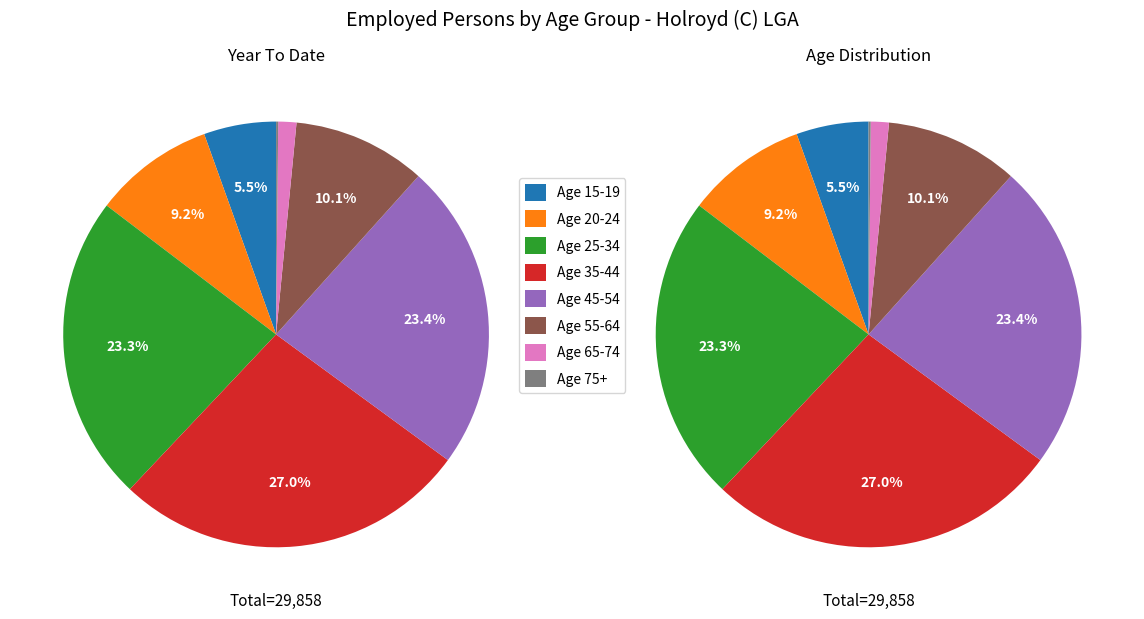

To the nearest percent, what percentage of the pie is Age 55-64?

10%